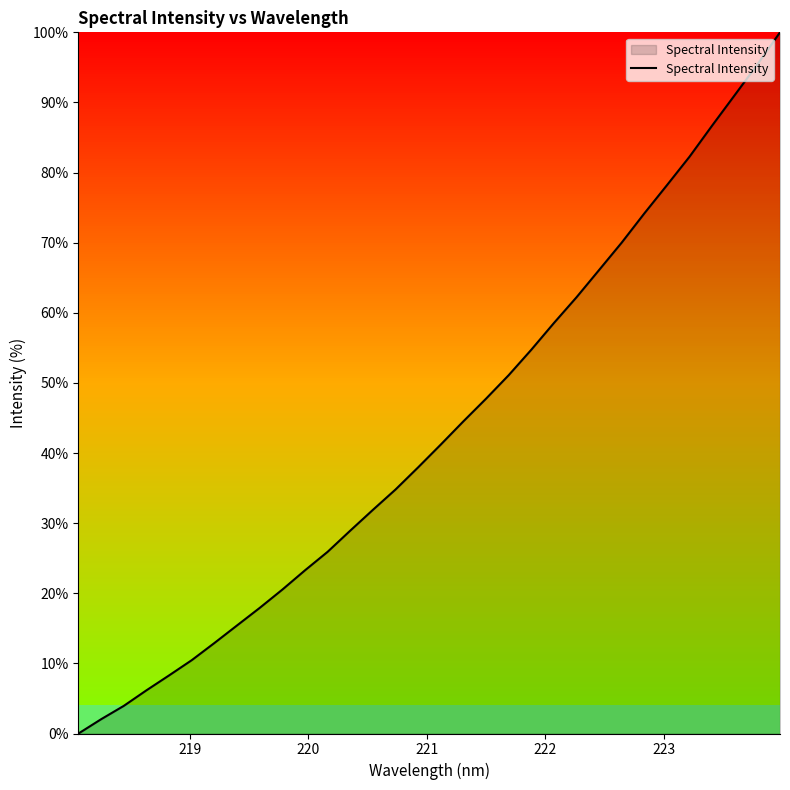

What is the maximum value shown in the chart?

100.0